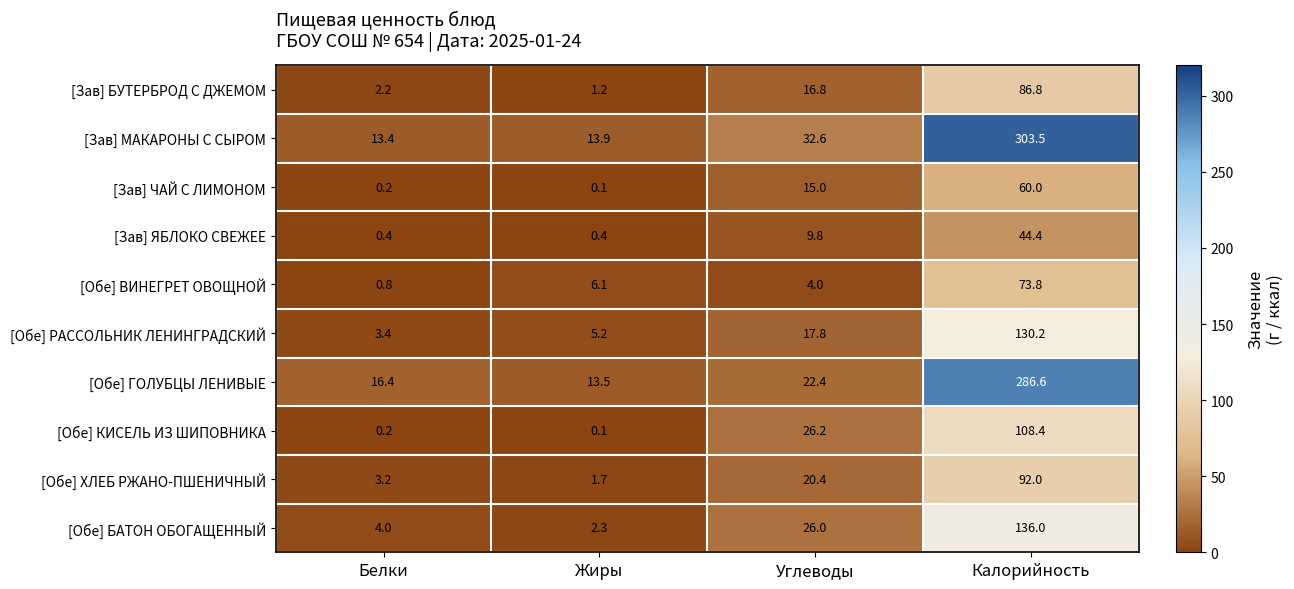

At which category is the sum across all series the highest?

Калорийность